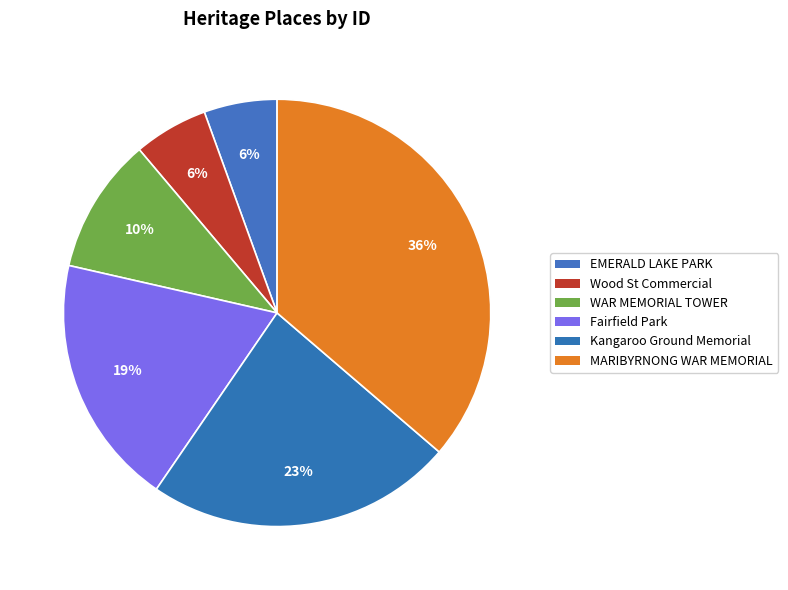

Which category has the smallest portion of the pie?

EMERALD LAKE PARK